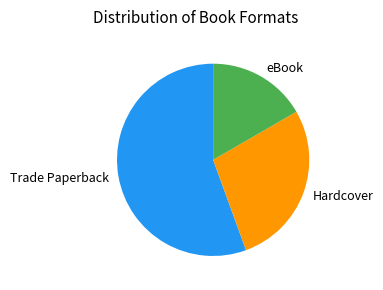

Which slice is the smallest?

eBook